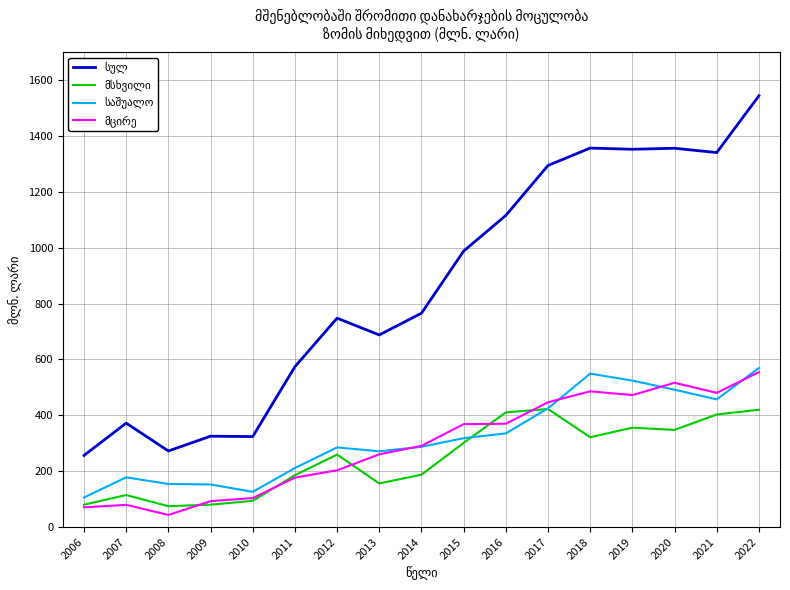

What is the total value across all series at 2022?

3087.2